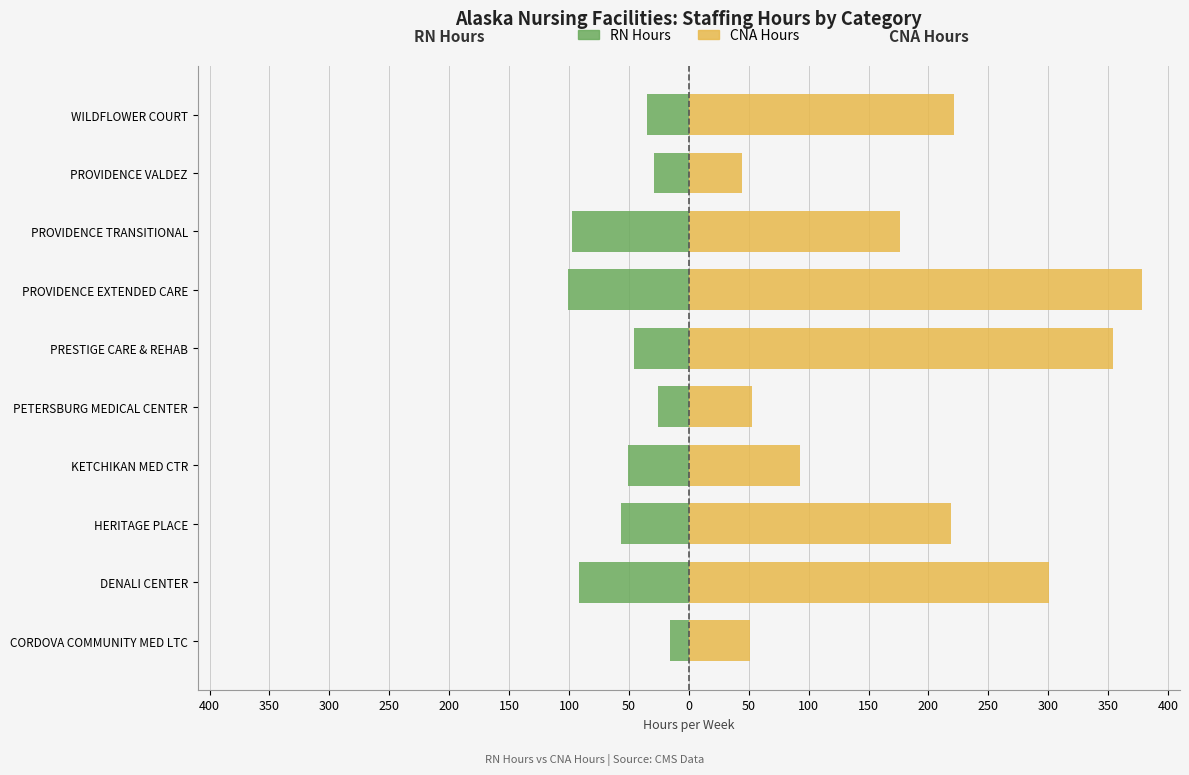

What is the average value of the RN Hours series?

-54.9